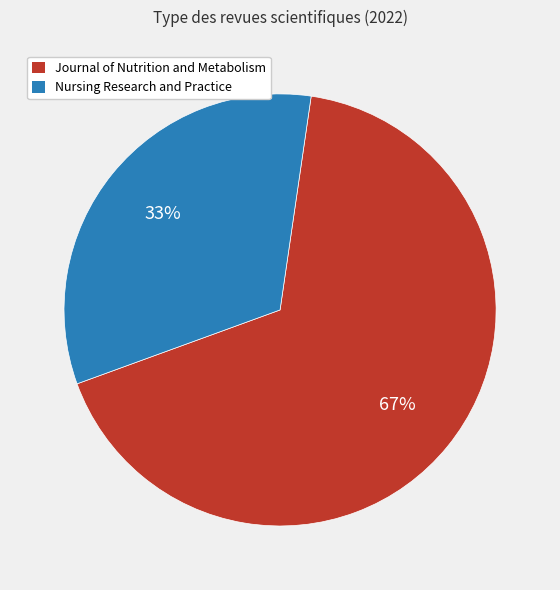

To the nearest percent, what portion does Journal of Nutrition and Metabolism represent?

67%